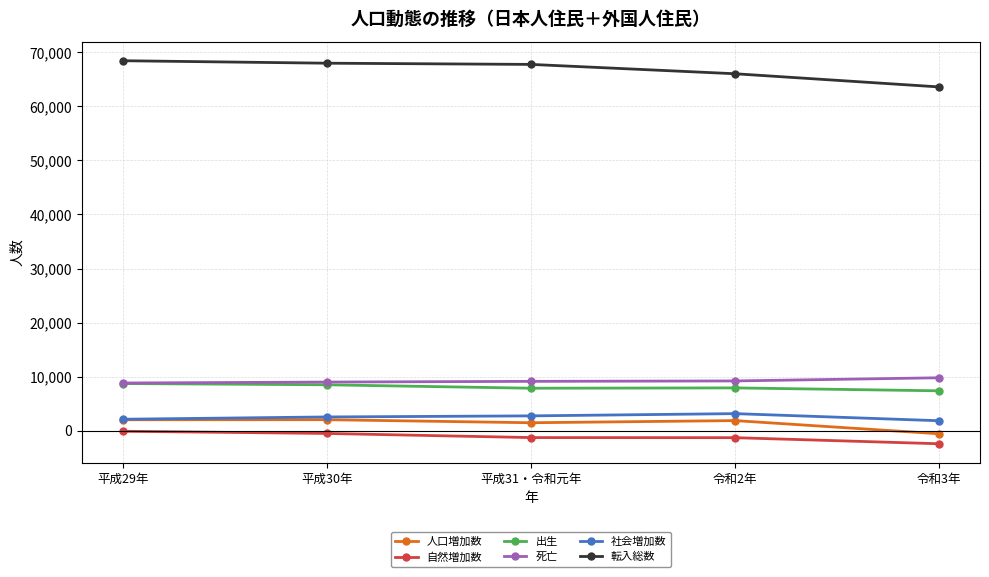

What is the label of the 1st point from the left?

平成29年